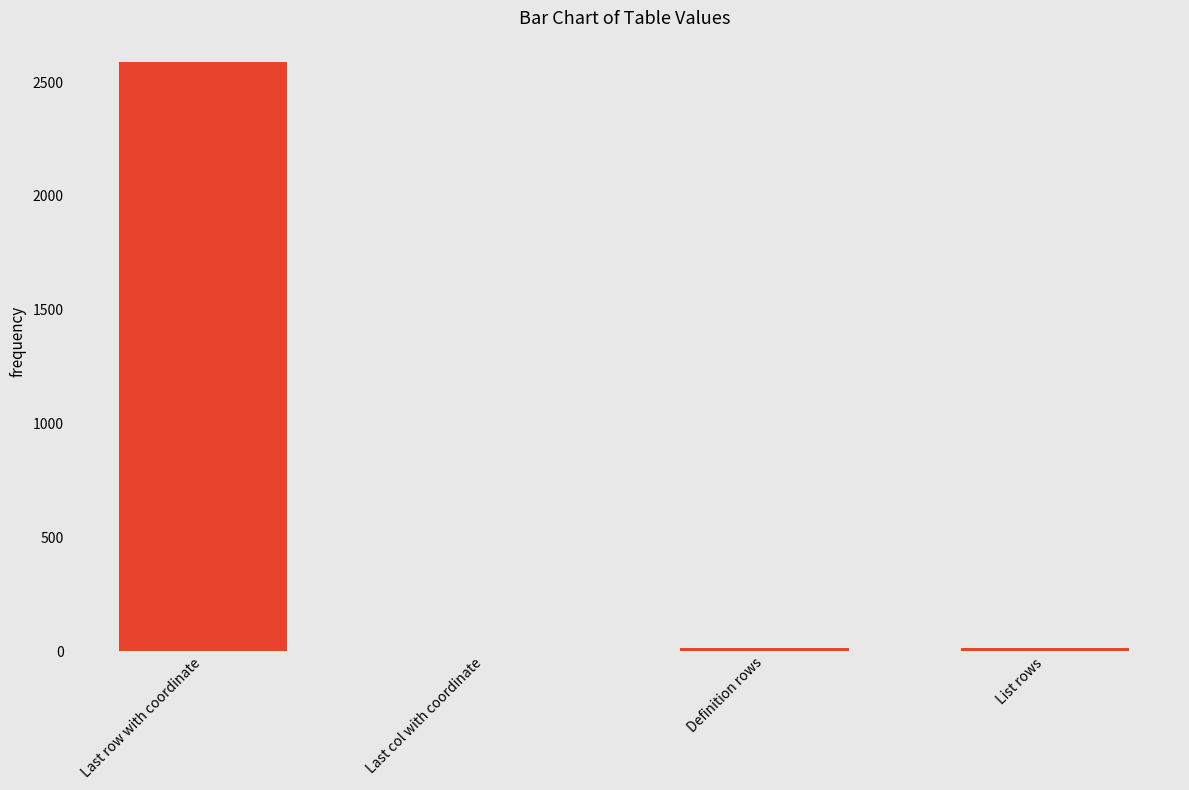

What is the greatest value displayed?

2589